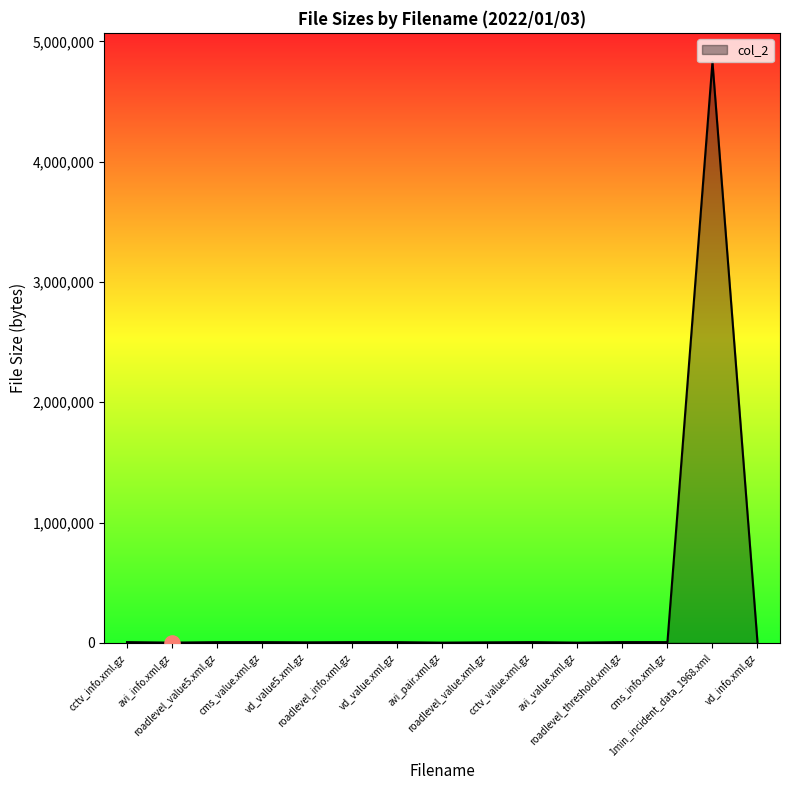

Approximately how many times larger is the value at cms_value.xml.gz compared to vd_value.xml.gz?

1.0